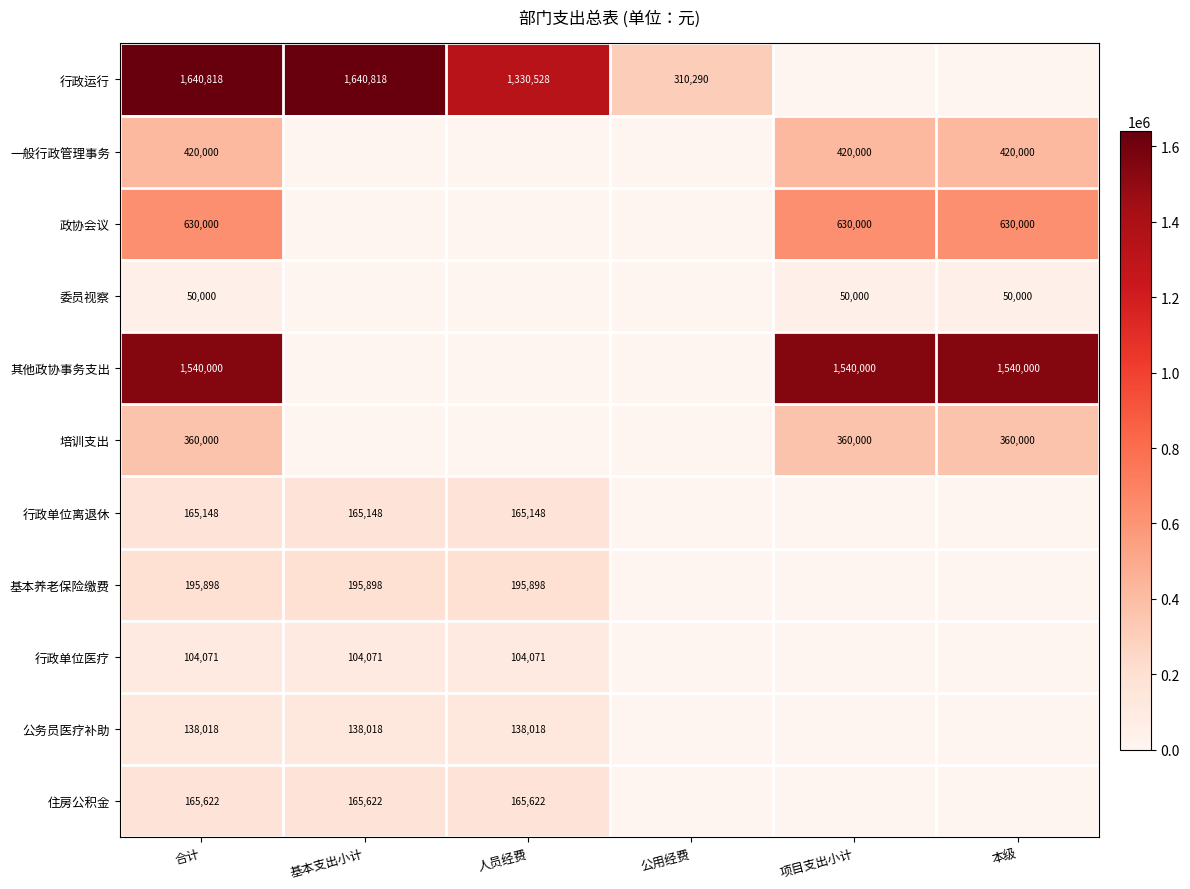

Which category has the lowest value across all series?

项目支出小计